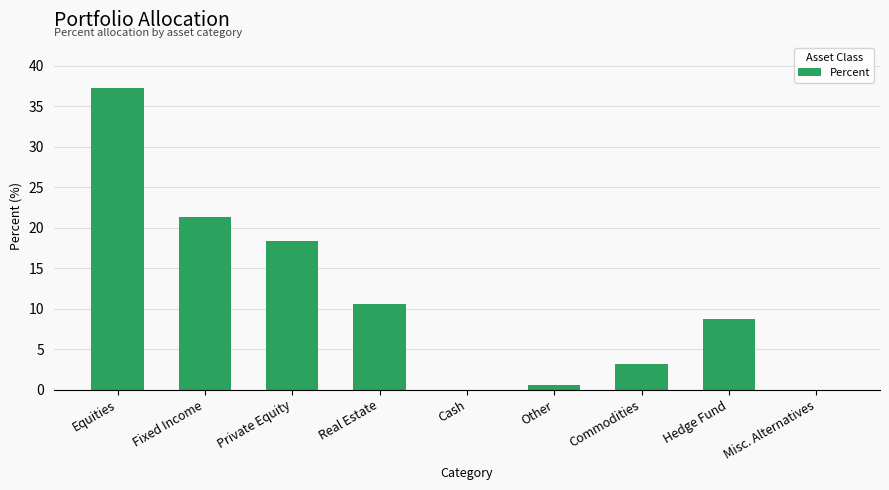

The chart shows a value of 3.2 at Commodities. True or false?

True